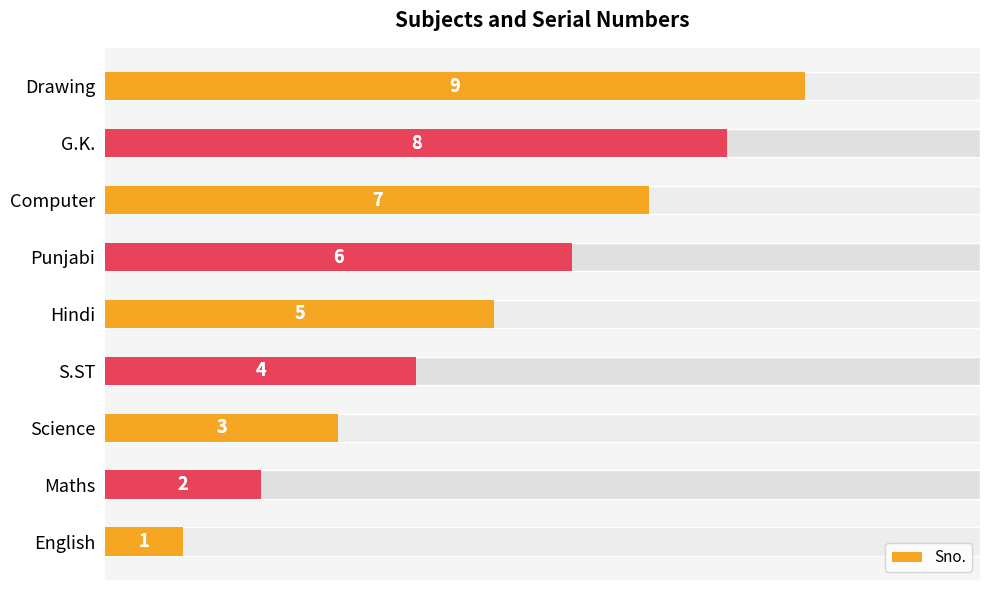

Reading right to left, what are all the values shown in this chart?

9	8	7	6	5	4	3	2	1